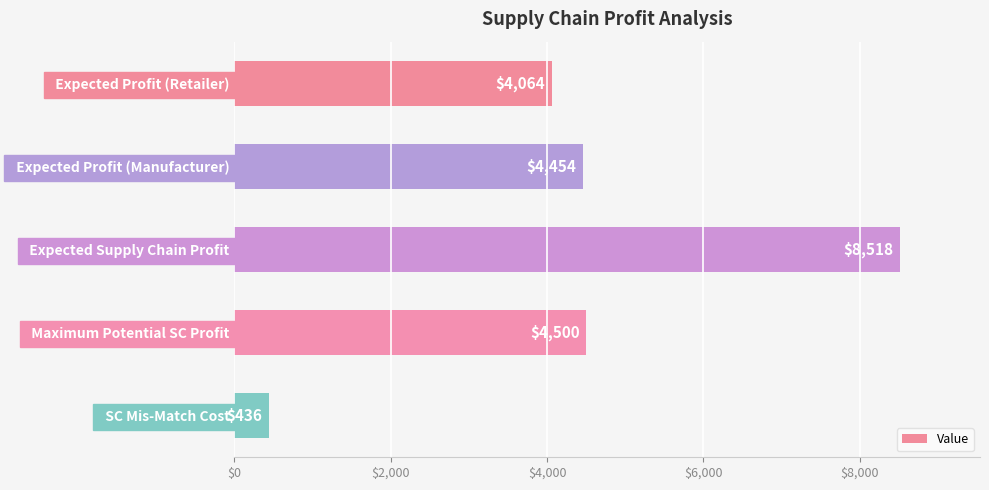

How many bars are there in total?

5